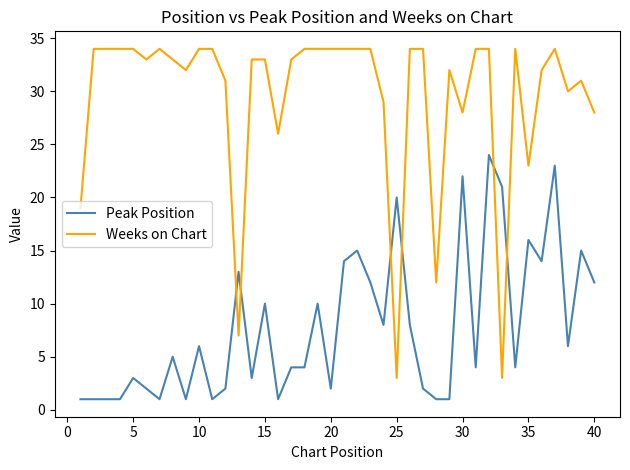

True or false: Weeks on Chart and Peak Position cross at least once.

True